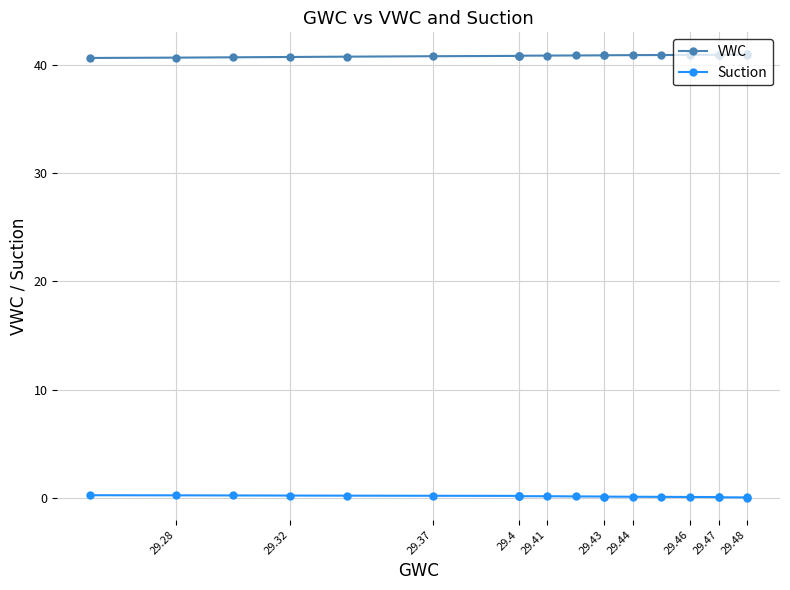

Which has a higher value, 29.44 or 29.47?

29.47